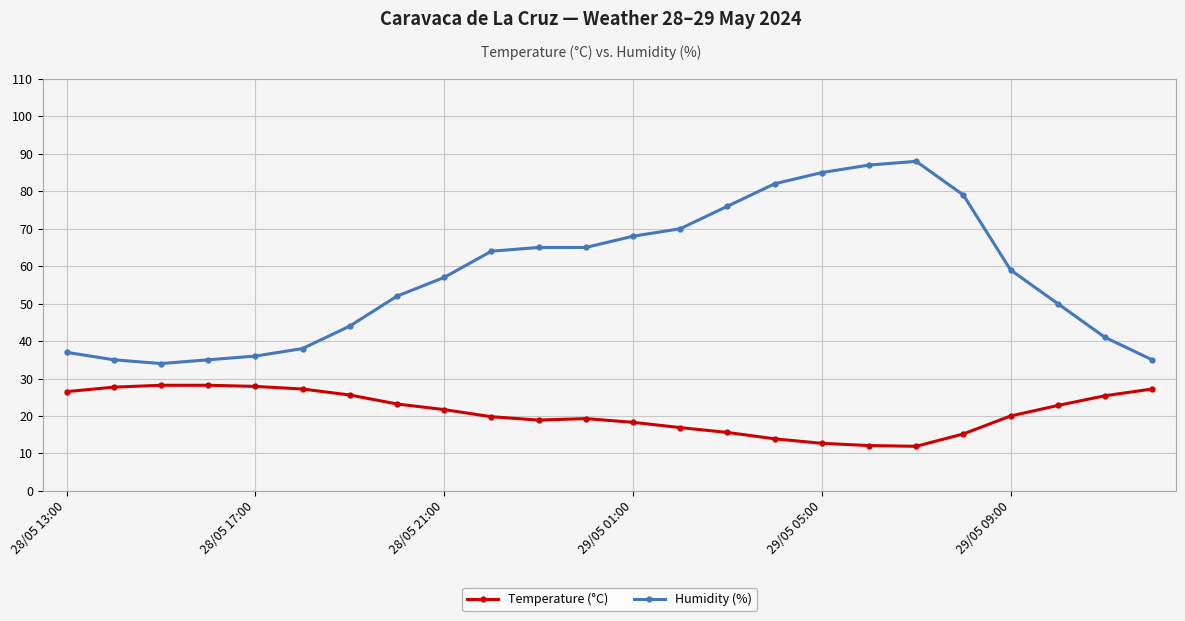

What is the value of the Temperature (°C) point at the 3rd from the left?

28.2